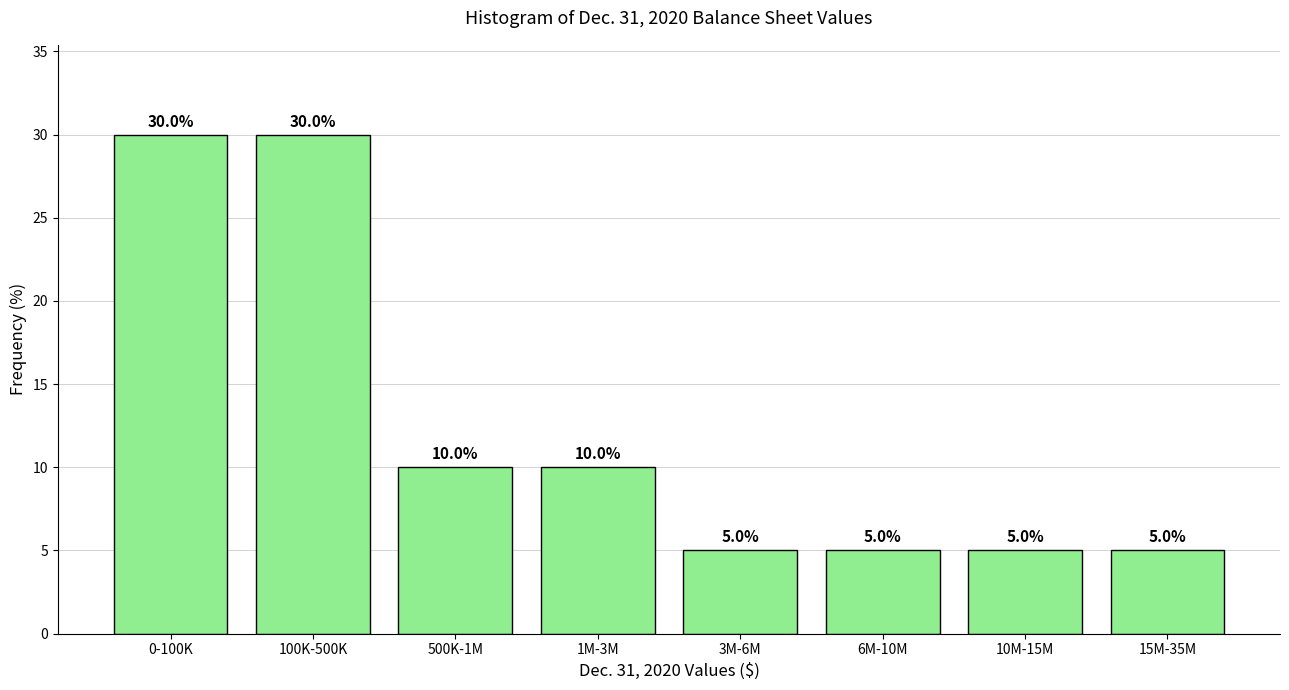

Reading left to right, what are all the values shown in this chart?

0-100K=30	100K-500K=30	500K-1M=10	1M-3M=10	3M-6M=5	6M-10M=5	10M-15M=5	15M-35M=5